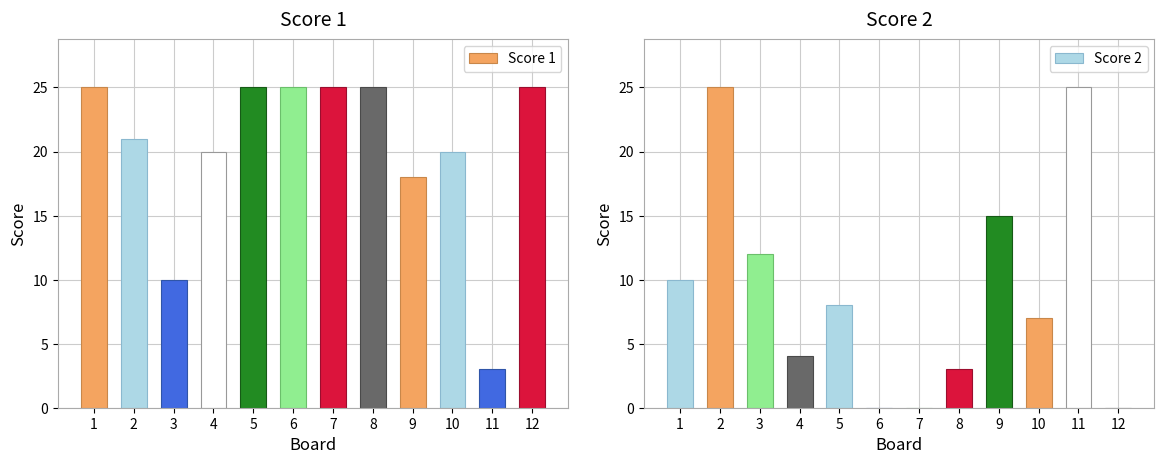

Which series has the largest range (max minus min)?

Score 2